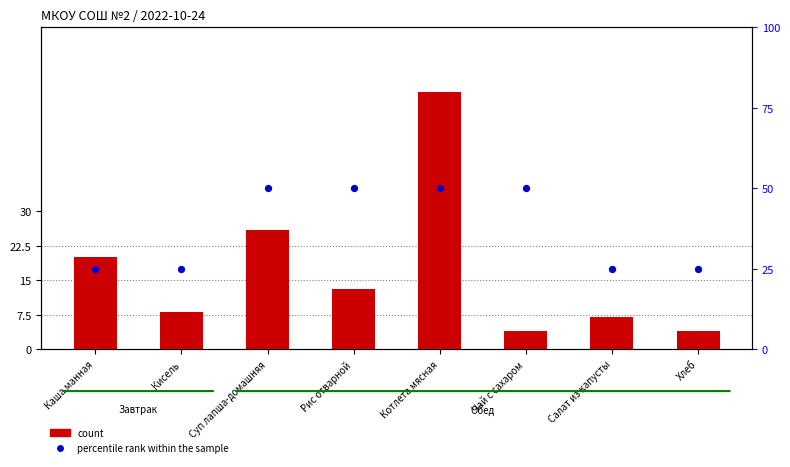

Which series has the largest total across all categories?

percentile rank within the sample